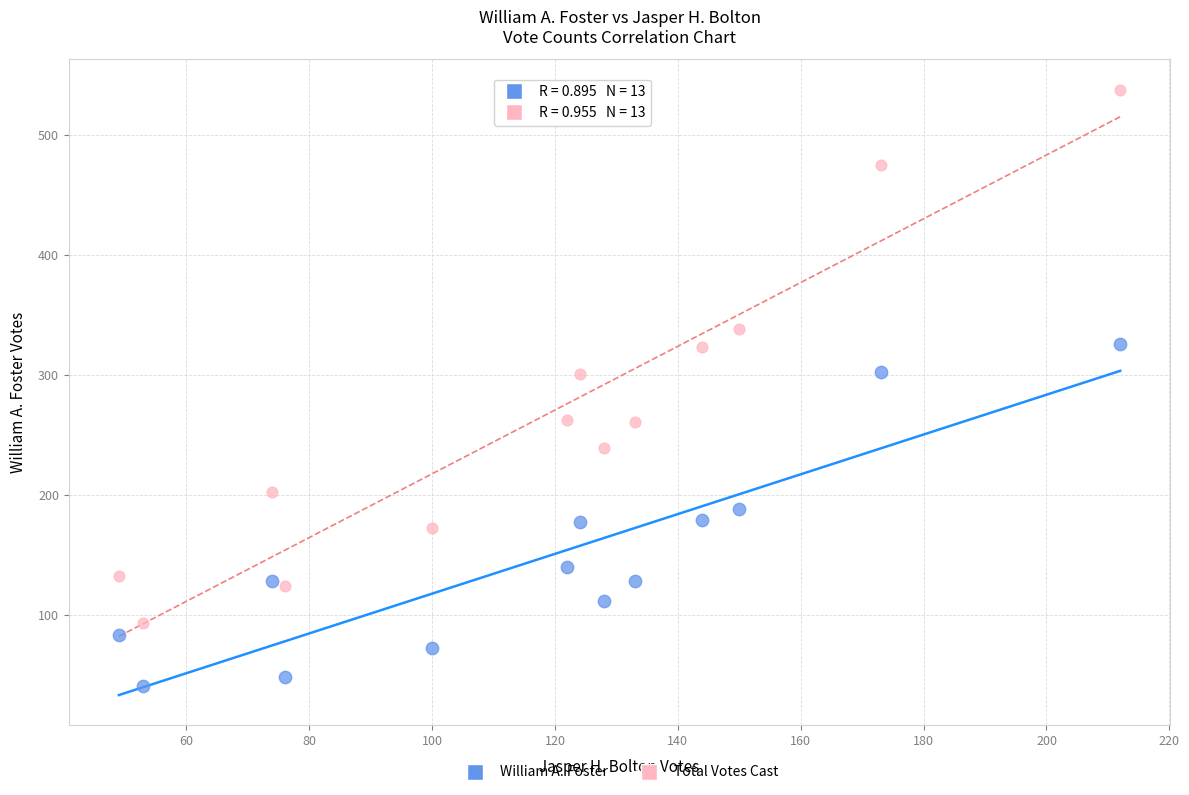

Which series contains the lowest Y value?

William A. Foster